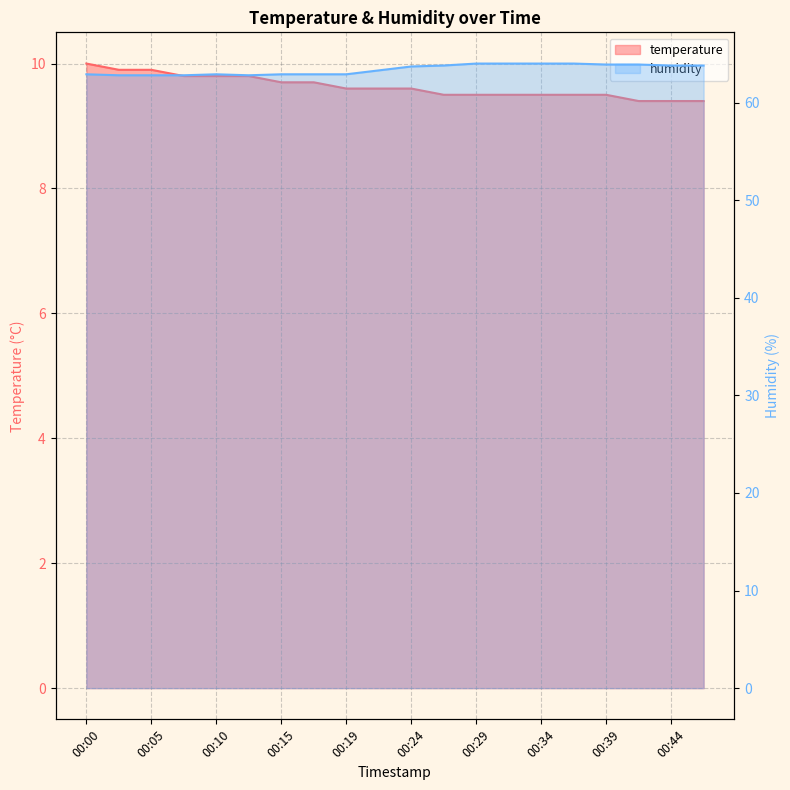

How many categories are shown in the chart?

20